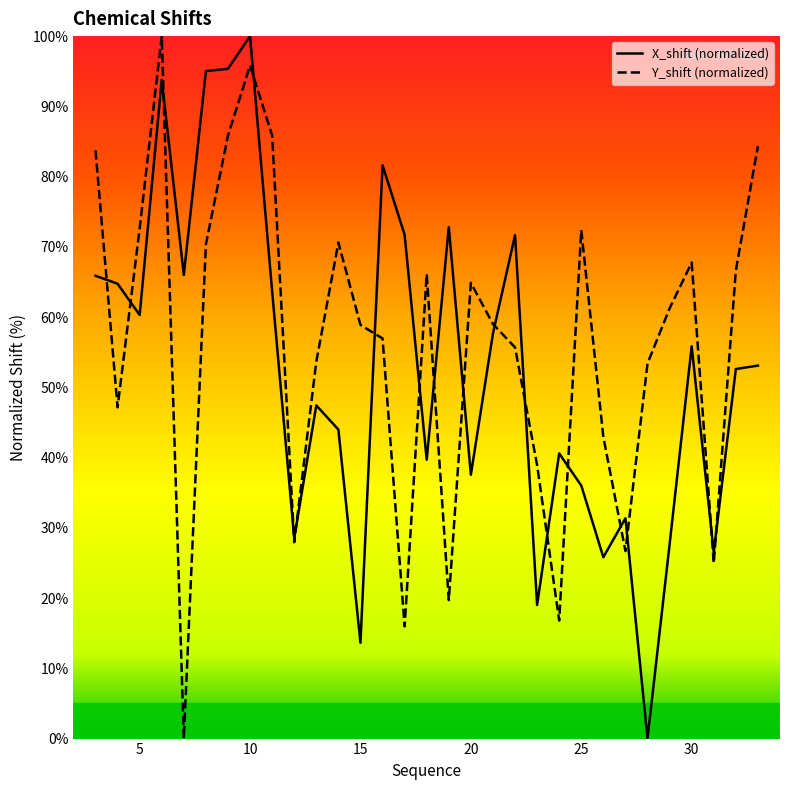

List the series in order of their overall mean, lowest first.

X_shift (normalized), Y_shift (normalized)